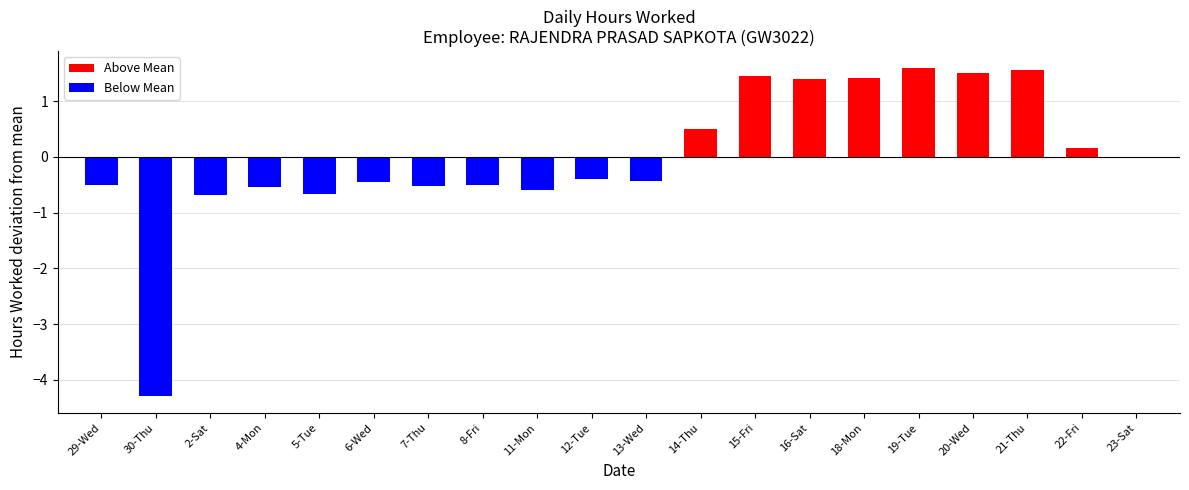

Between 8-Fri and 11-Mon, which is larger?

8-Fri